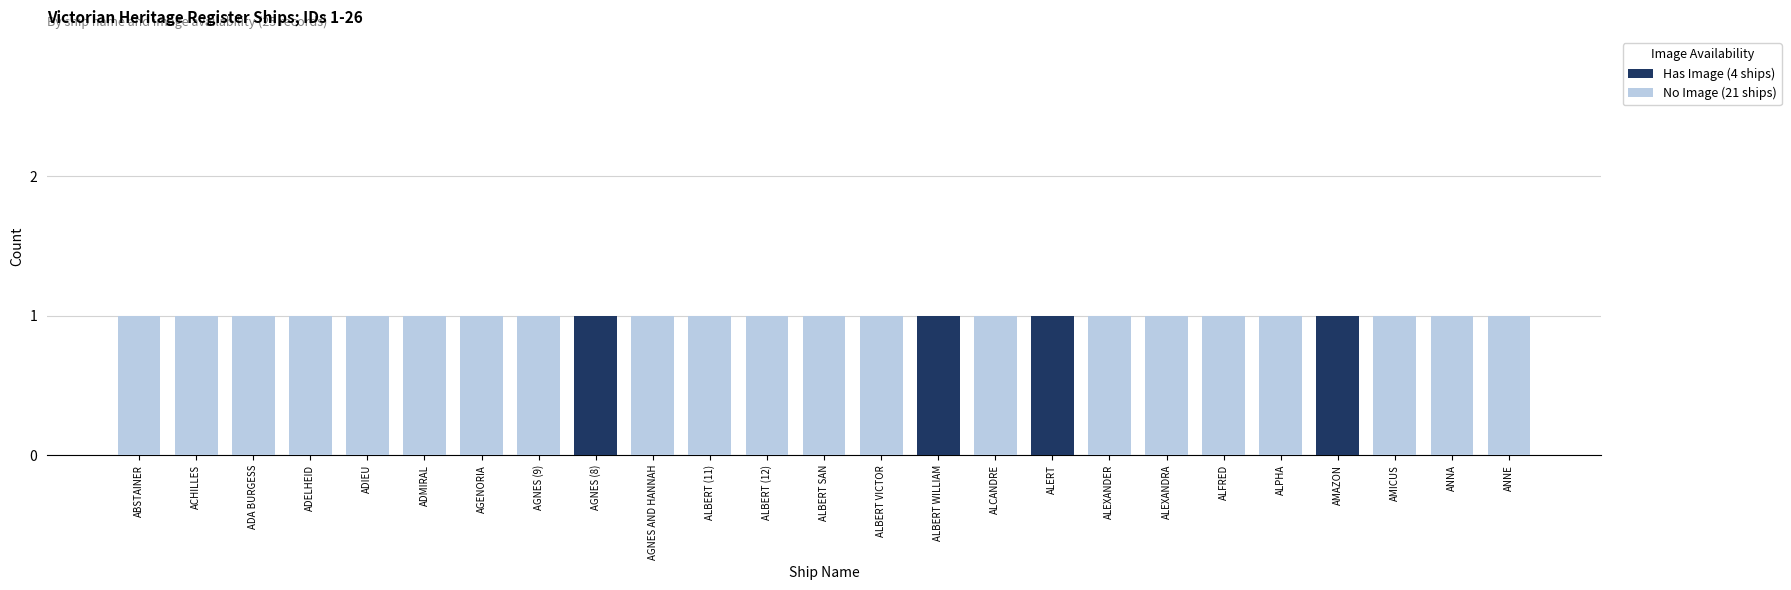

The value of Has Image (4 ships) at ALPHA is 0. True or false?

True